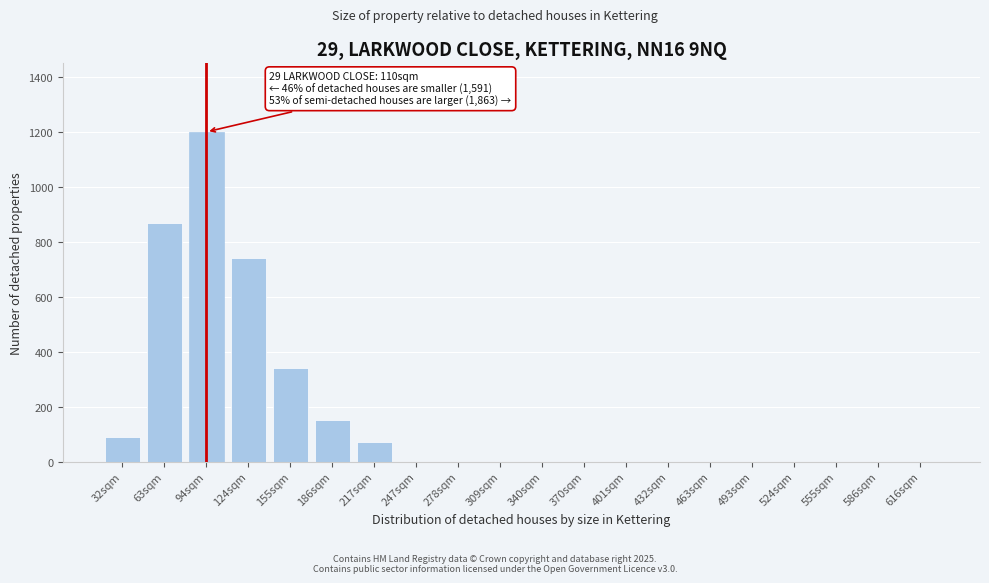

Reading left to right, what are all the values shown in this chart?

32sqm=90	63sqm=870	94sqm=1200	124sqm=740	155sqm=340	186sqm=150	217sqm=70	247sqm=0	278sqm=0	309sqm=0	340sqm=0	370sqm=0	401sqm=0	432sqm=0	463sqm=0	493sqm=0	524sqm=0	555sqm=0	586sqm=0	616sqm=0